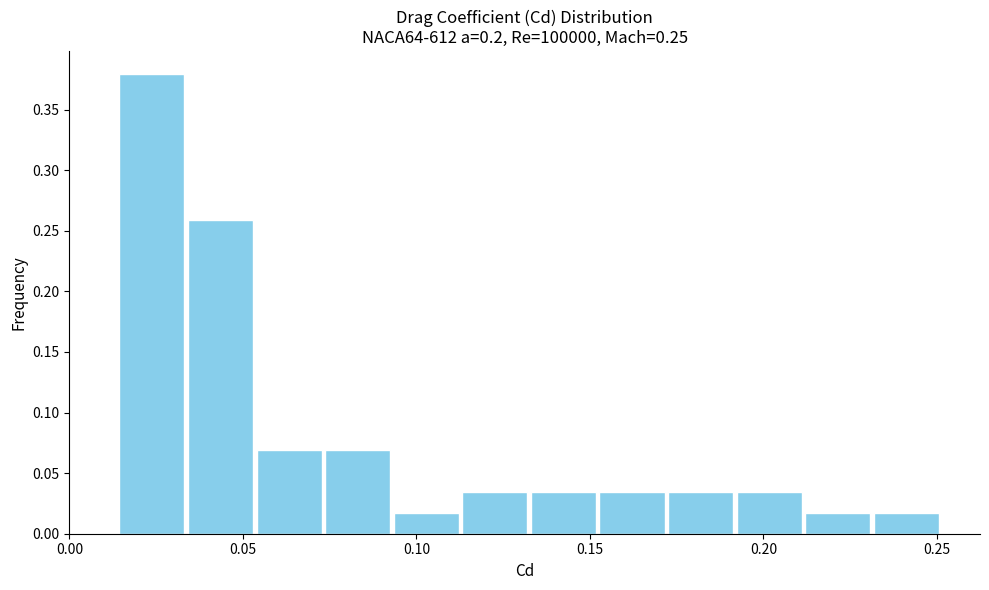

Around what value on the x-axis is the tallest bar? Give the approximate position of its centre, as read against the axis.

0.025